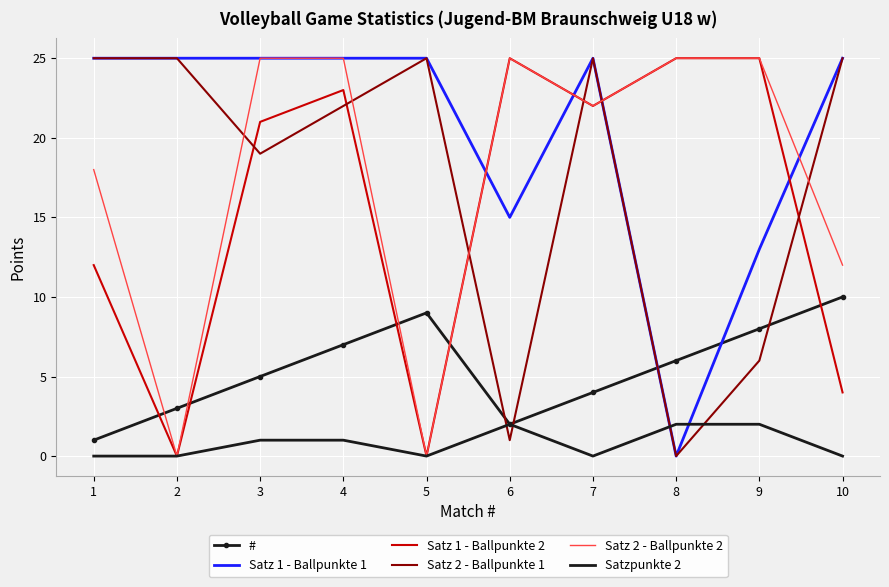

How many times do Satz 1 - Ballpunkte 2 and # cross each other?

5